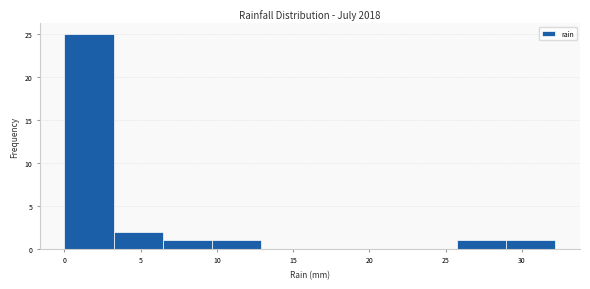

How tall is the bar that spans 9.5 to 13.0 on the x-axis? Neither the bar edges nor the heights are printed on the chart, so give them approximately, as read against the axes.

1